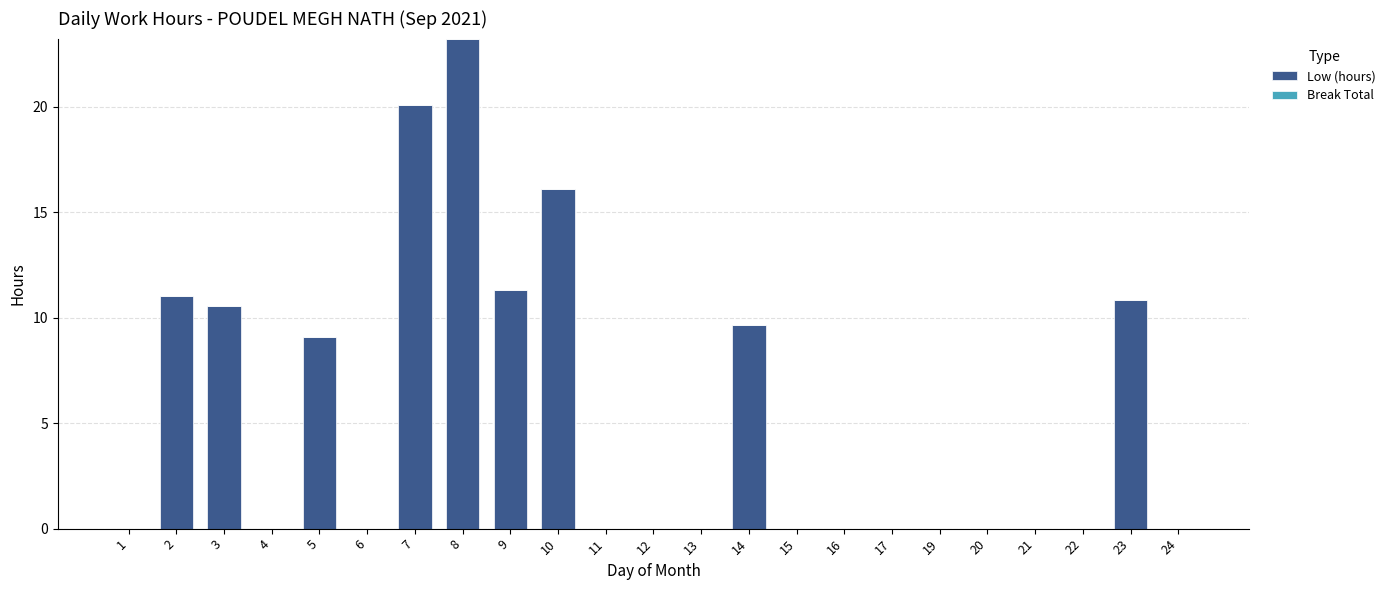

Is it true that the value at 7 is 5.4?

False